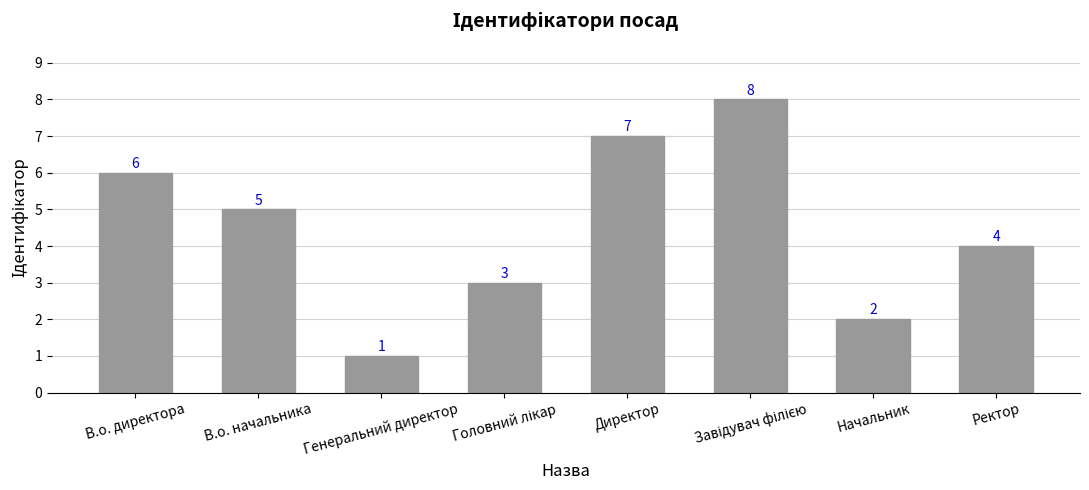

What position from the right is Директор?

4